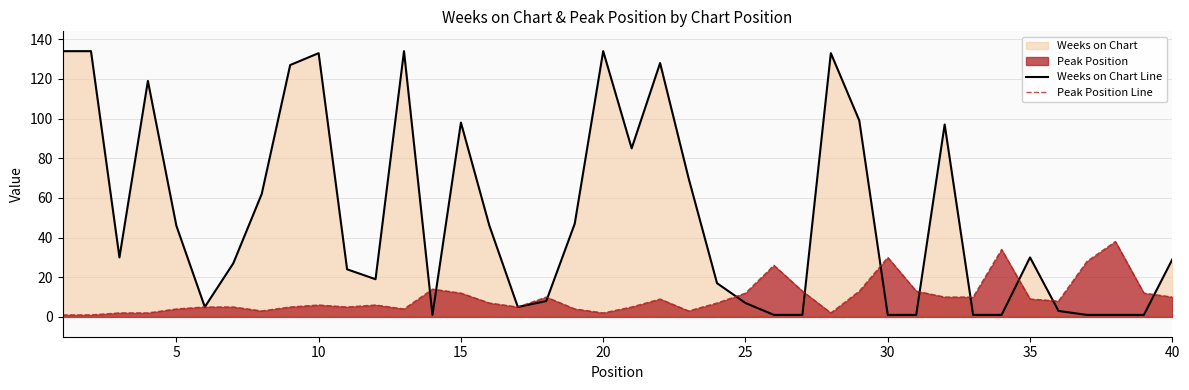

List the series in order of their peak value, highest first.

Weeks on Chart Line, Peak Position Line